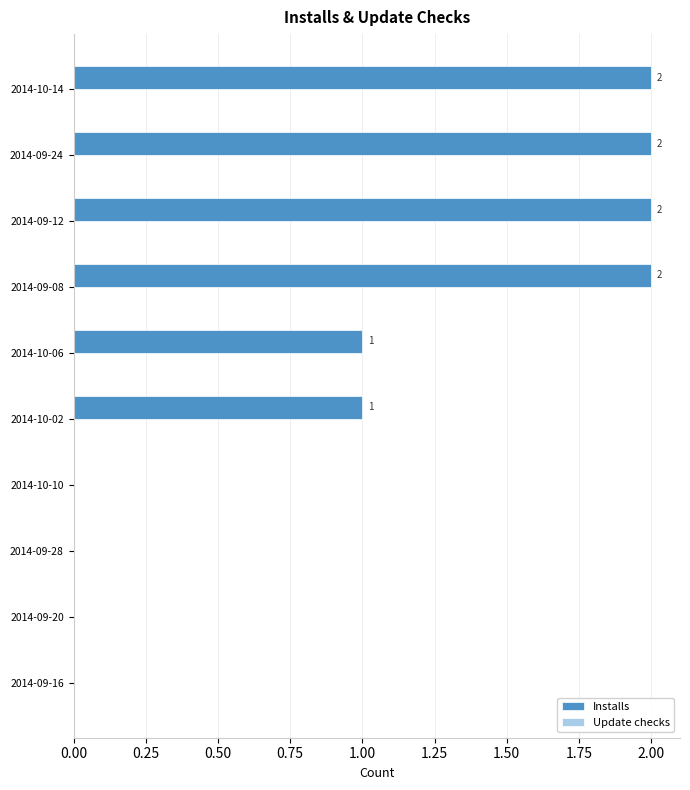

What is the sum of all values?

10